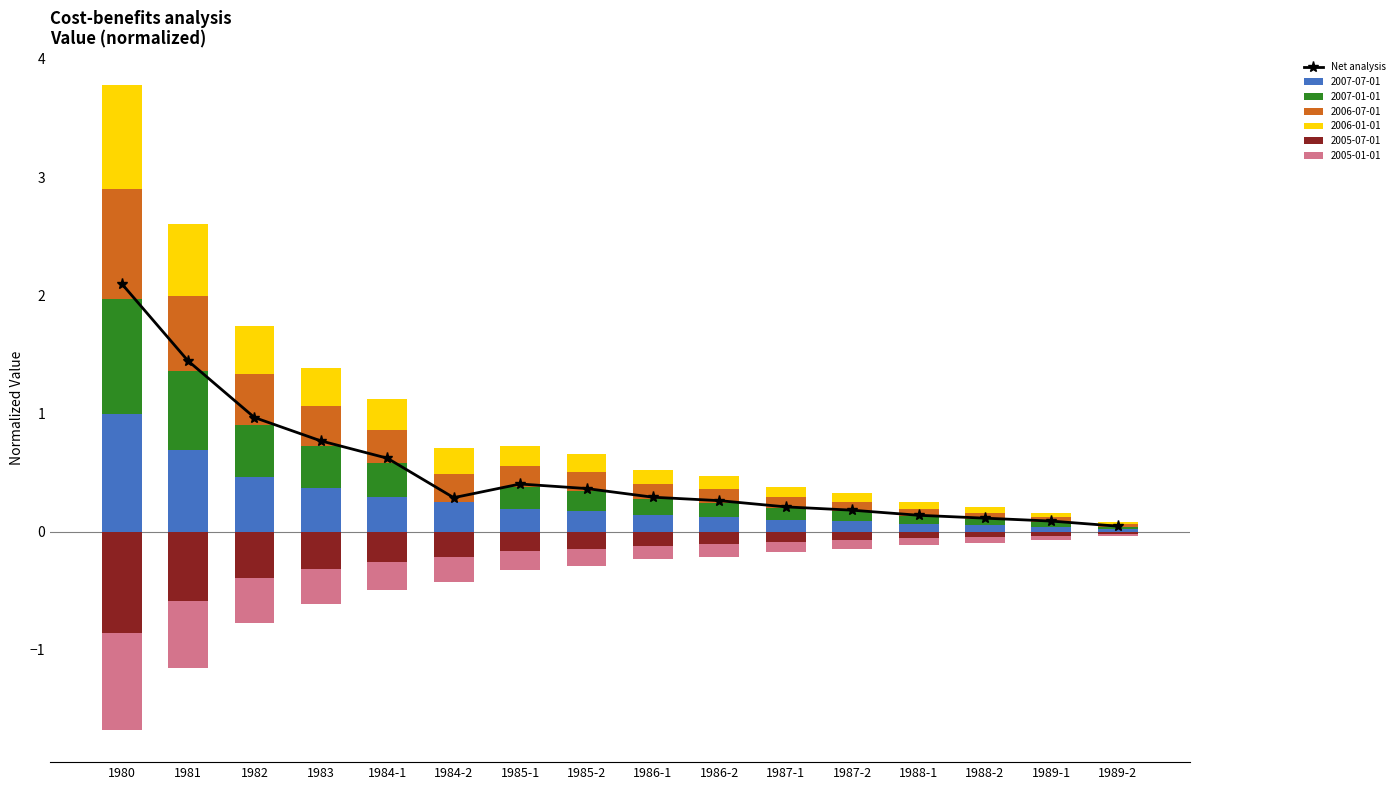

Are the bars horizontal?

No